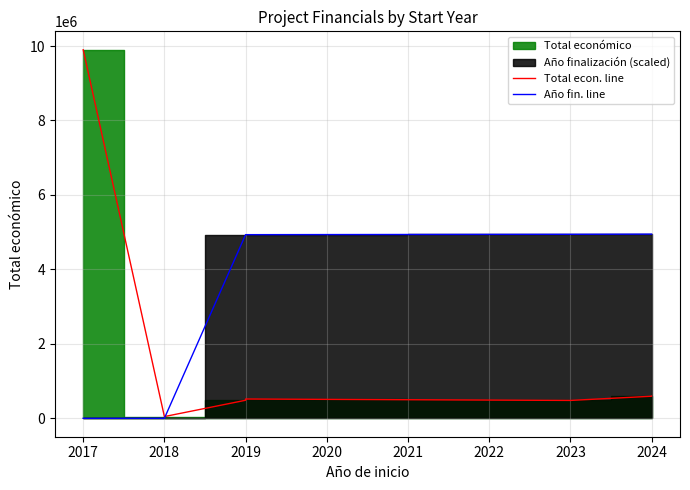

How many lines are shown in the chart?

2